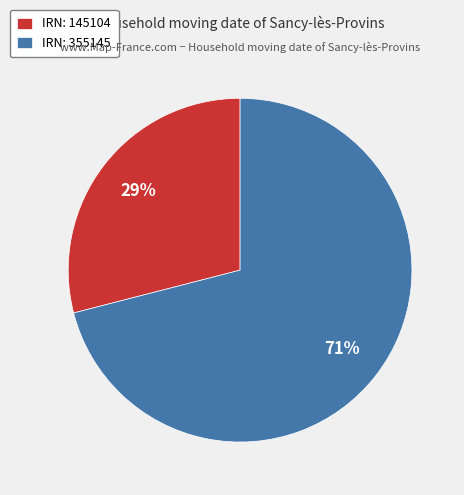

Which slice is the smallest?

IRN: 145104